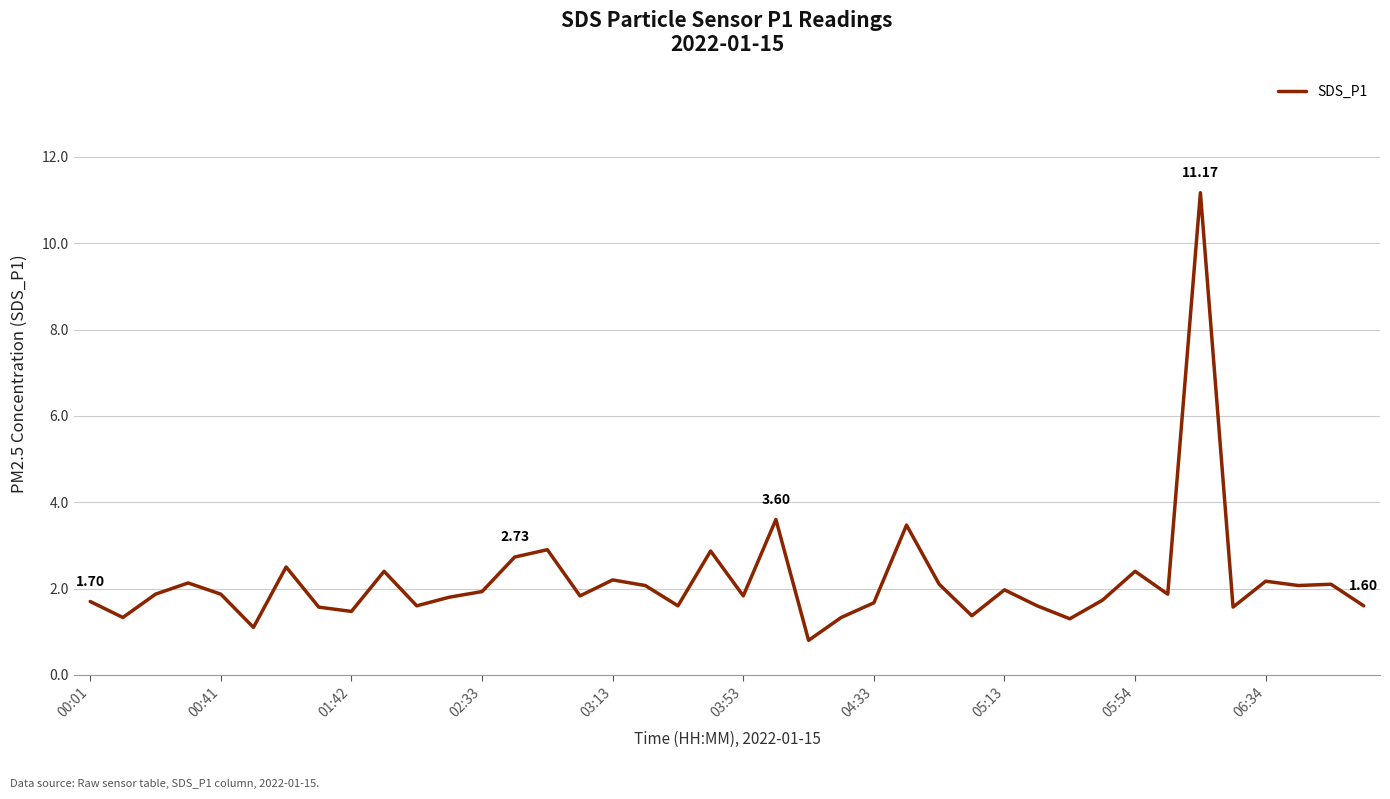

What is the difference between the maximum and minimum values?

10.4